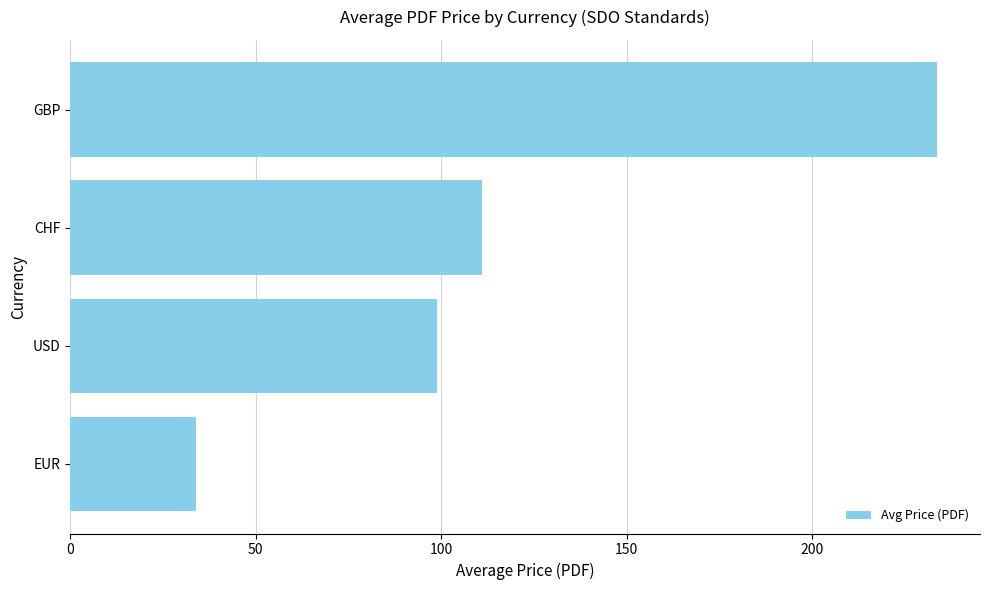

Which label corresponds to the largest value in the chart?

GBP